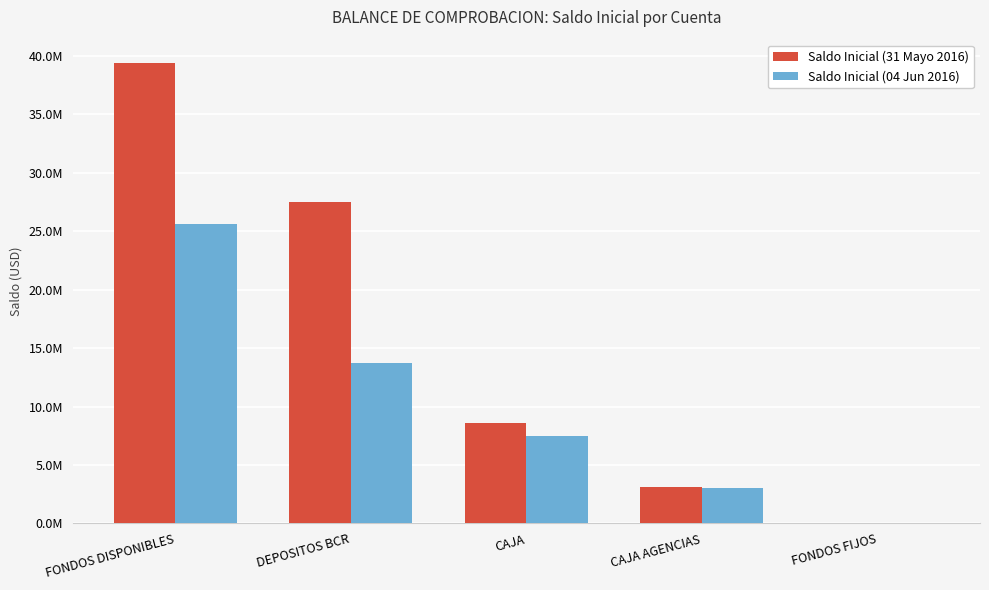

Where is Saldo Inicial (31 Mayo 2016) nearest to the value 19723263?

DEPOSITOS BCR